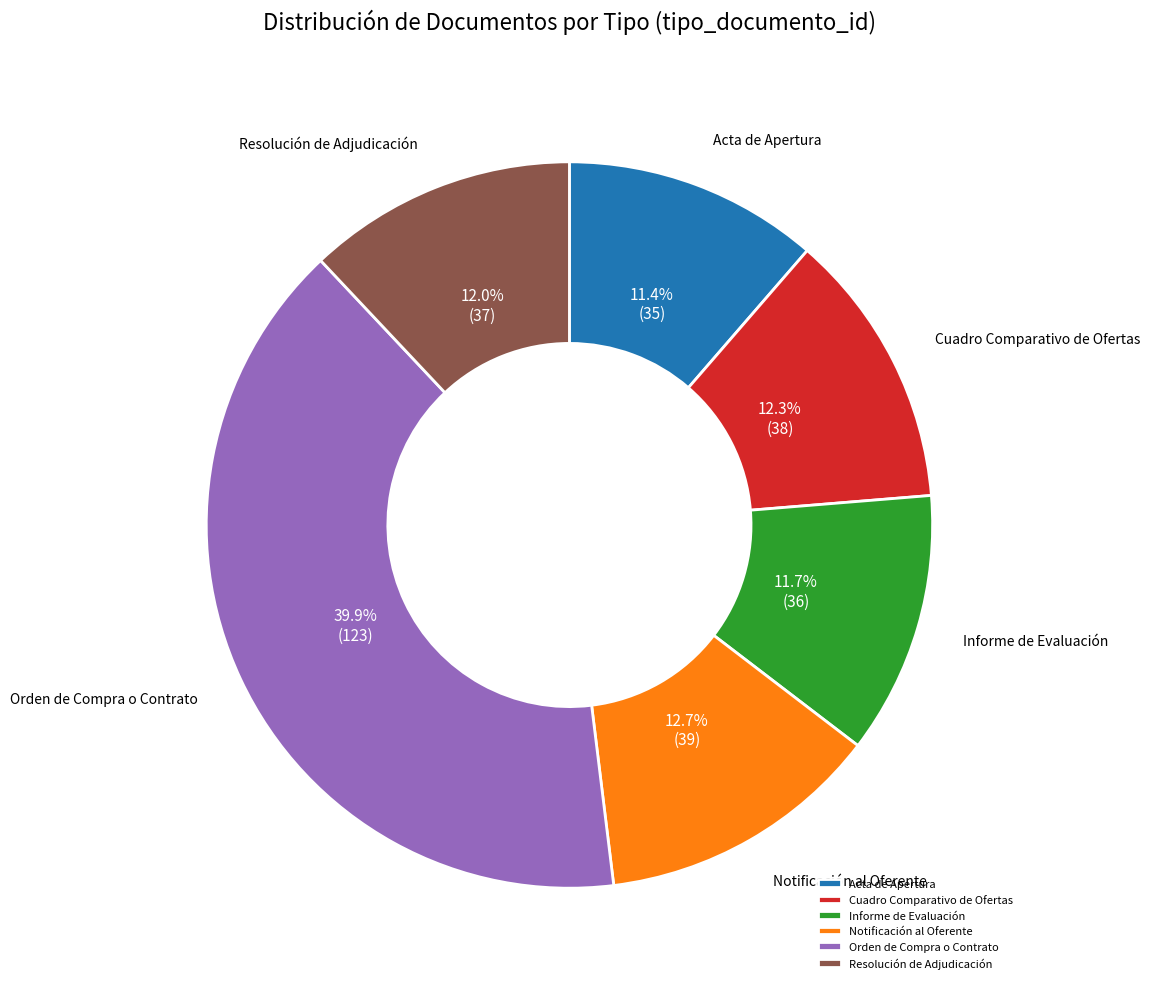

True or false: Orden de Compra o Contrato accounts for 32% of the total.

False